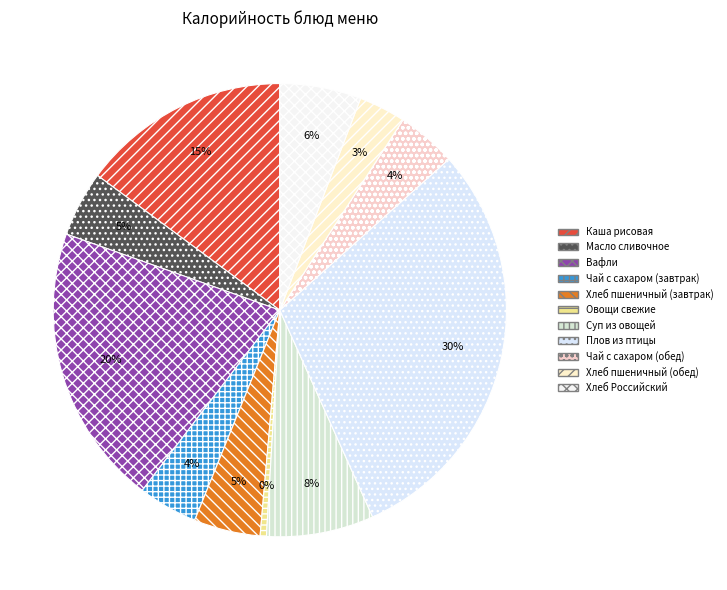

Which slice is the largest?

Плов из птицы